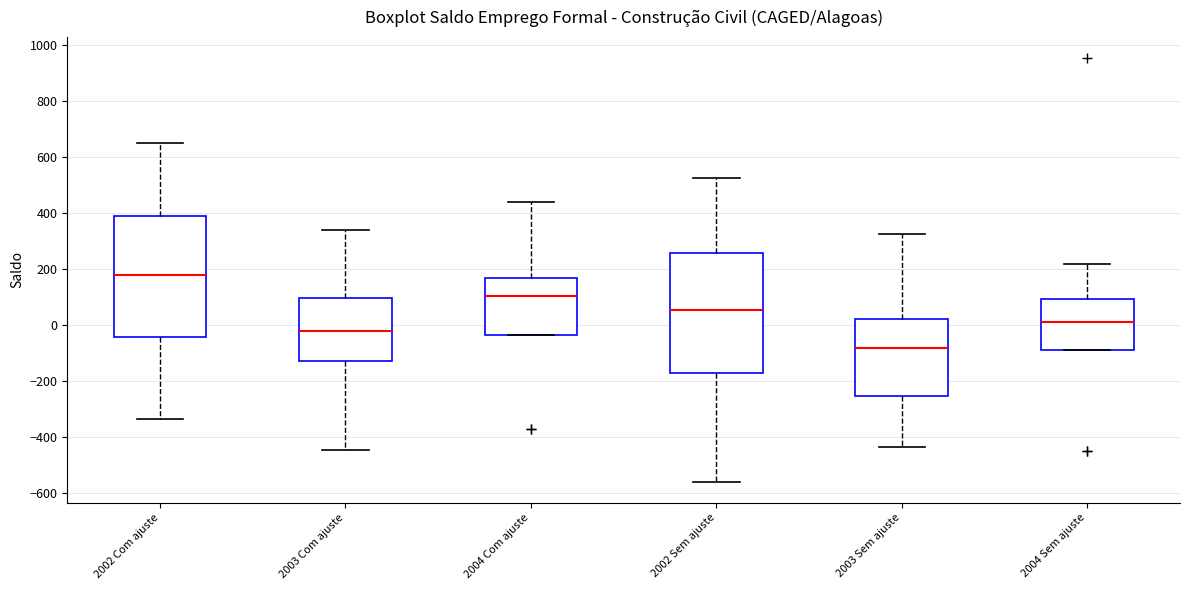

Reading left to right, transcribe this box plot: for each box, give where its median line is, the range the box spans, and where its two whiskers end, as read against the y-axis. The values are not printed on the chart, so give them approximately, as read against the axis.

2002 Com ajuste: median 180, box -40 to 380, whiskers -340 to 660
2003 Com ajuste: median -20, box -120 to 100, whiskers -440 to 340
2004 Com ajuste: median 100, box -40 to 160, whiskers -40 to 440
2002 Sem ajuste: median 60, box -180 to 260, whiskers -560 to 520
2003 Sem ajuste: median -80, box -260 to 20, whiskers -440 to 320
2004 Sem ajuste: median 20, box -80 to 100, whiskers -80 to 220